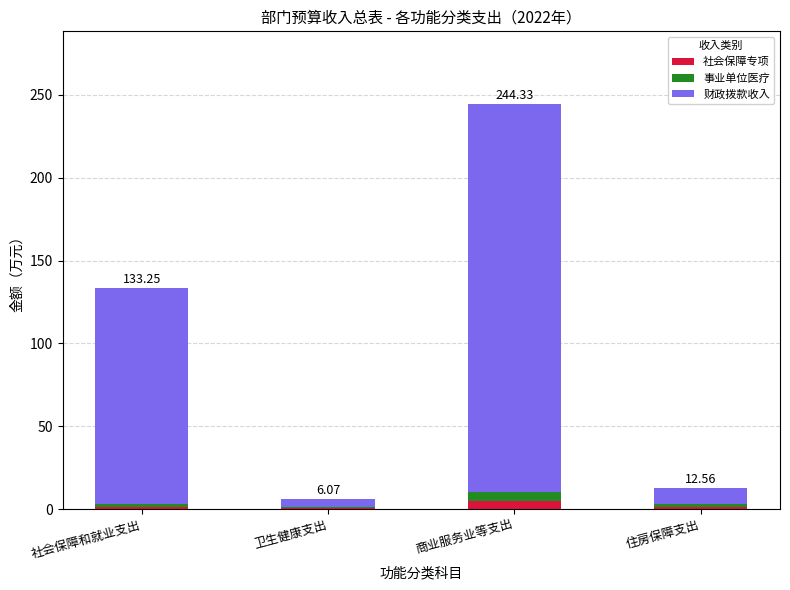

At which category is the sum across all series the highest?

商业服务业等支出